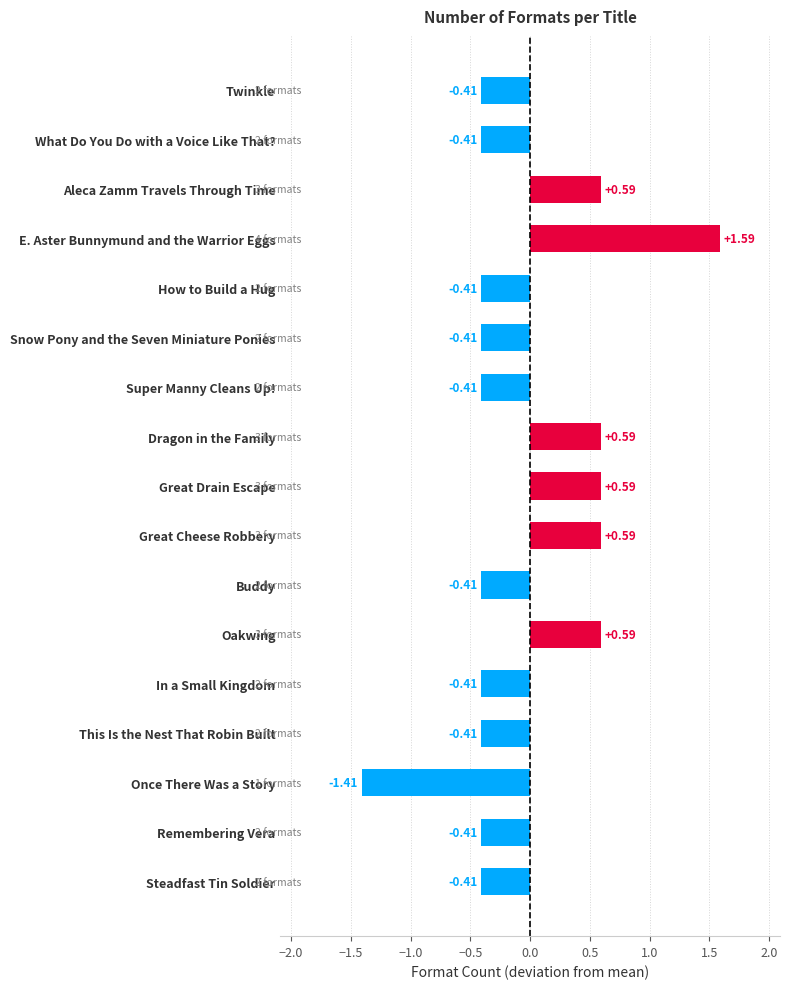

What is the change in value from Dragon in the Family to Buddy?

-1.0